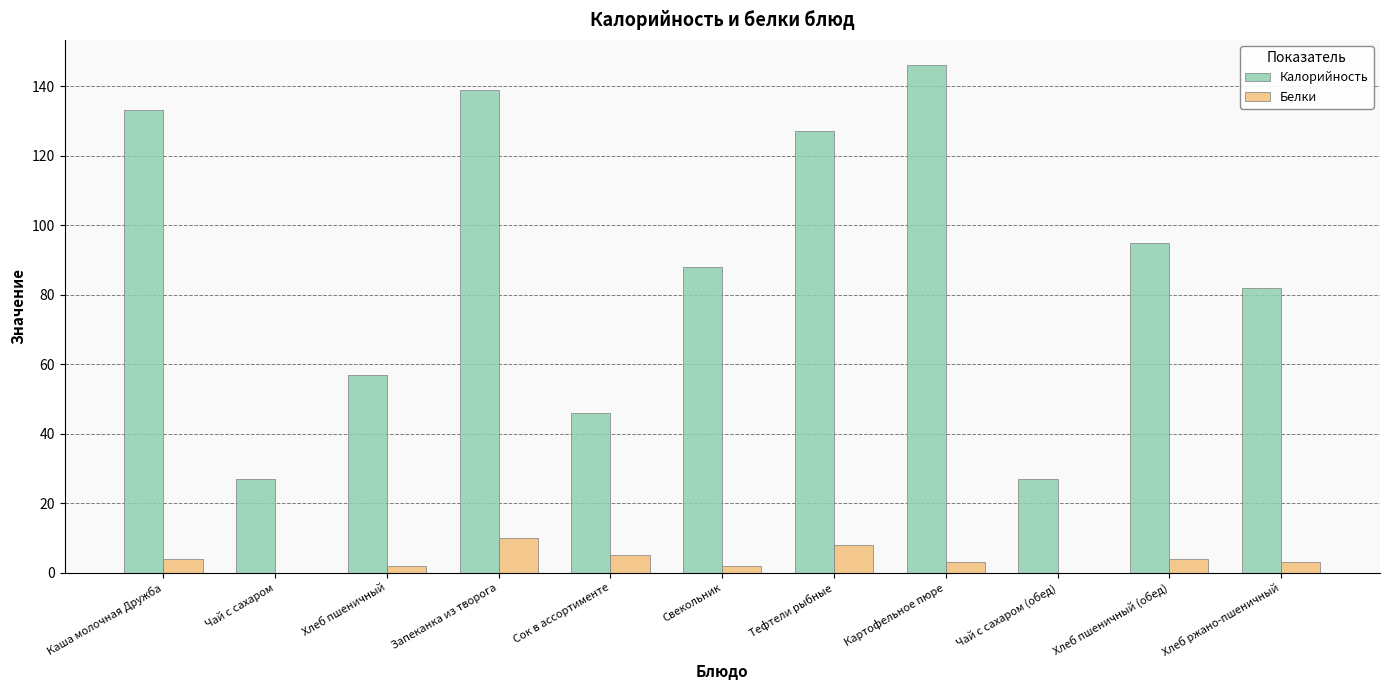

How many distinct data groups are displayed?

2